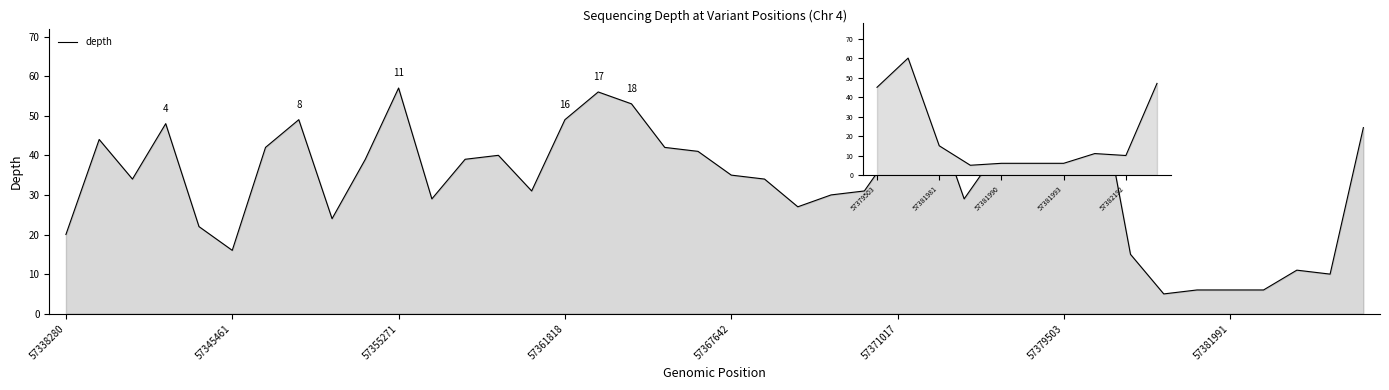

What is the value of the 22nd point from the left?

34